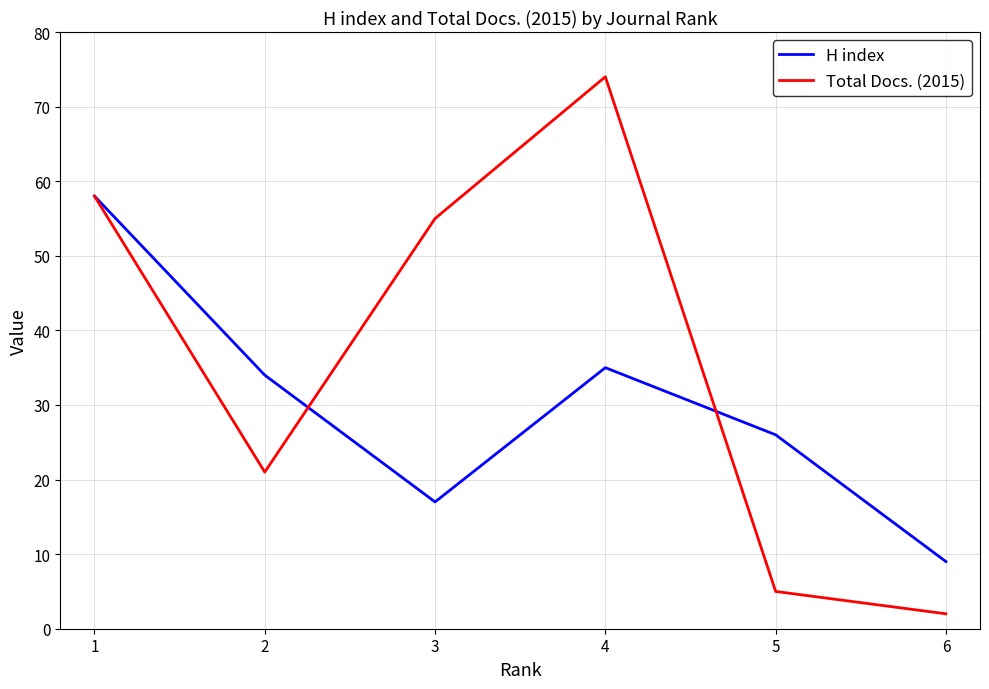

Where is the first local minimum for H index?

3